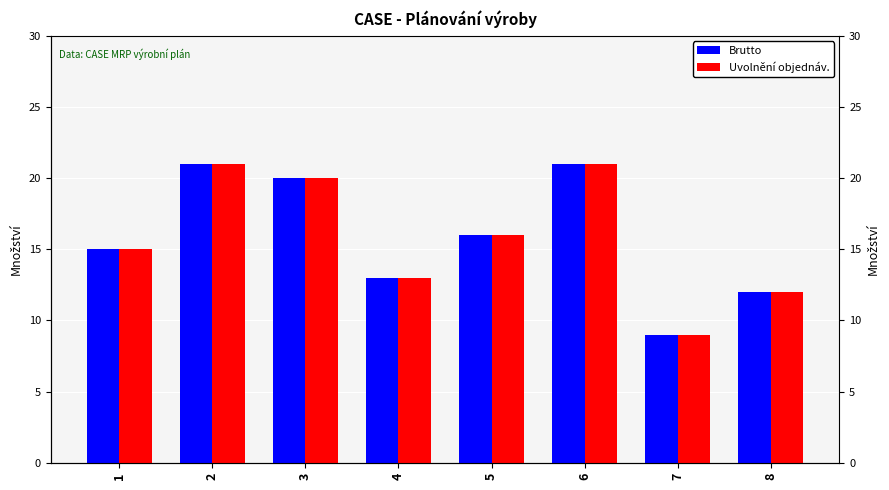

Reading left to right, extract all data points from this chart.

Brutto: 15	21	20	13	16	21	9	12
Uvolnění objednáv.: 15	21	20	13	16	21	9	12